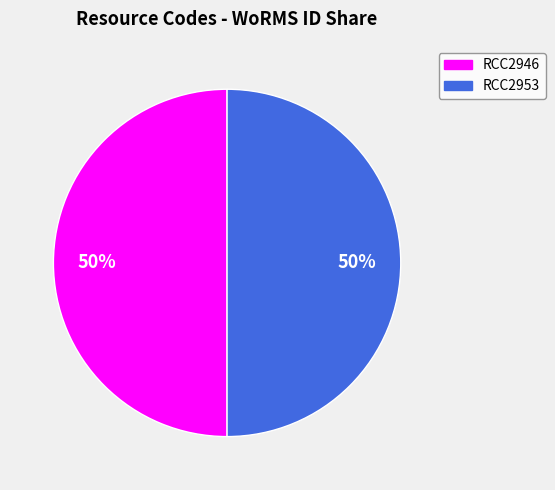

True or false: RCC2946 accounts for 50% of the total.

True